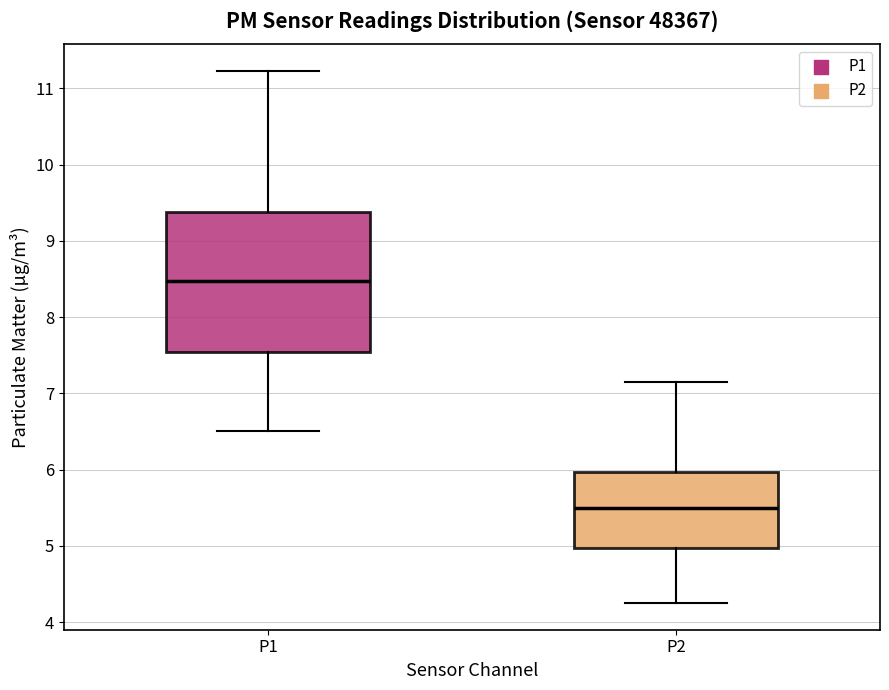

Where is the lower edge of the box for P1 on the y-axis? The values are not printed on the chart, so give them approximately, as read against the axis.

7.5